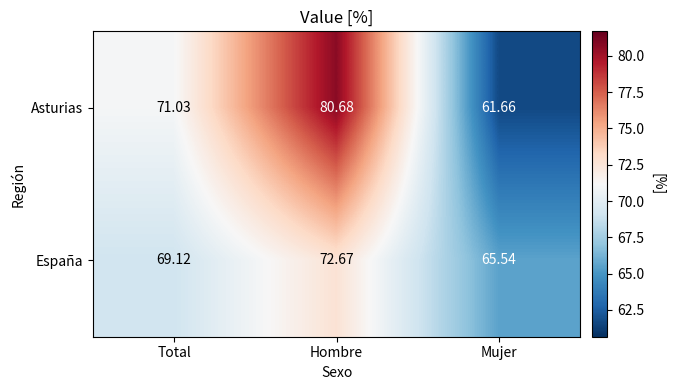

Rank the series by their average value, from highest to lowest.

Asturias, España